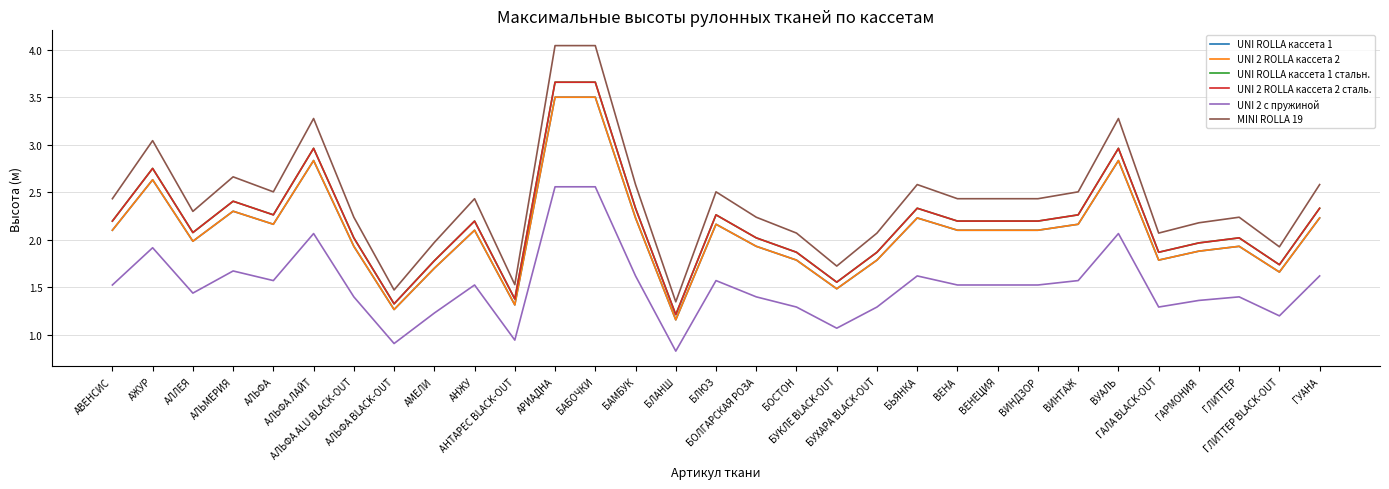

What is the label of the 31st point from the right?

АВЕНСИС